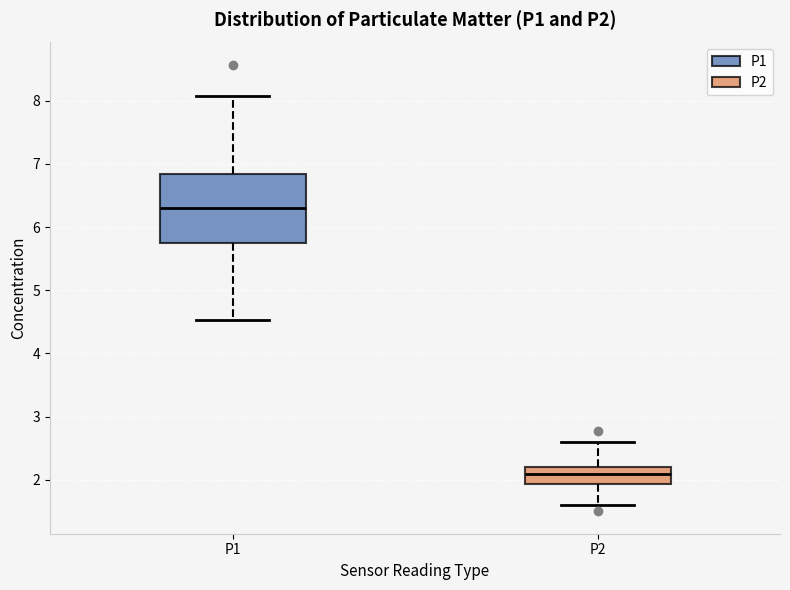

Which box's median line is the highest?

P1